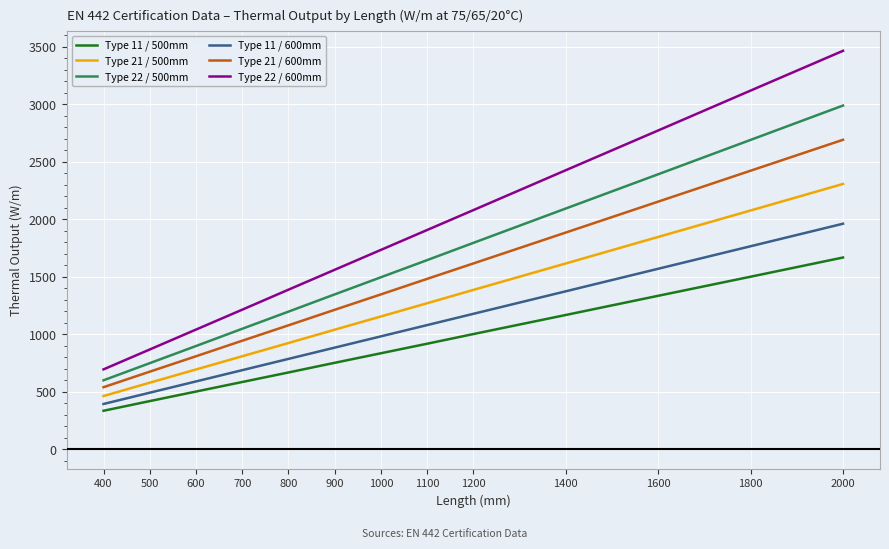

Between 1100 and 1600, which series saw the biggest shift?

Type 22 / 600mm